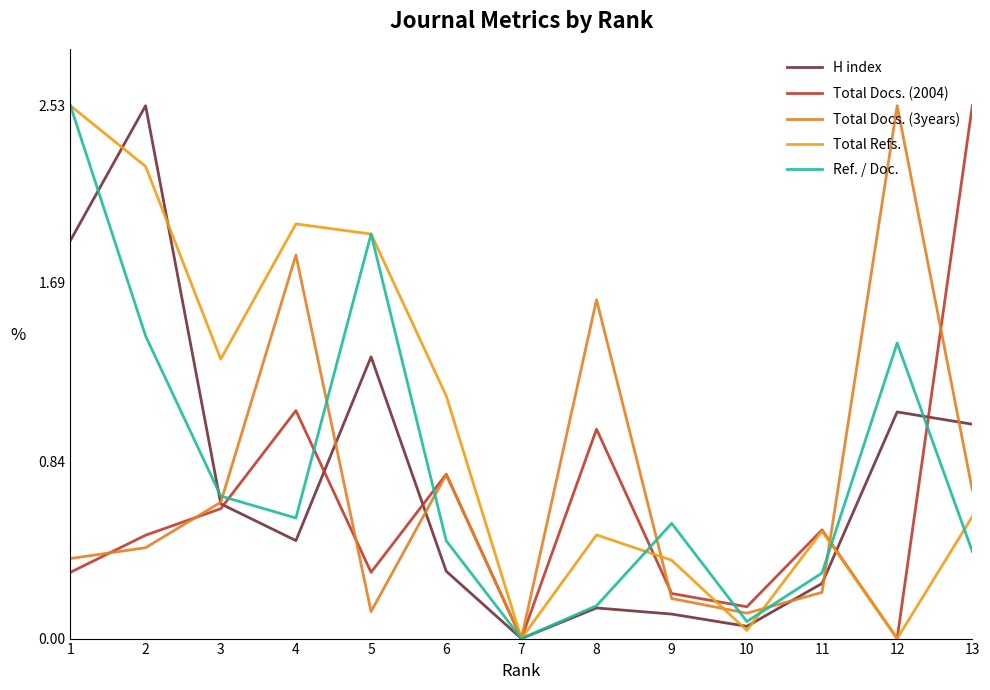

The H index series shows 2.5 at 2. True or false?

True